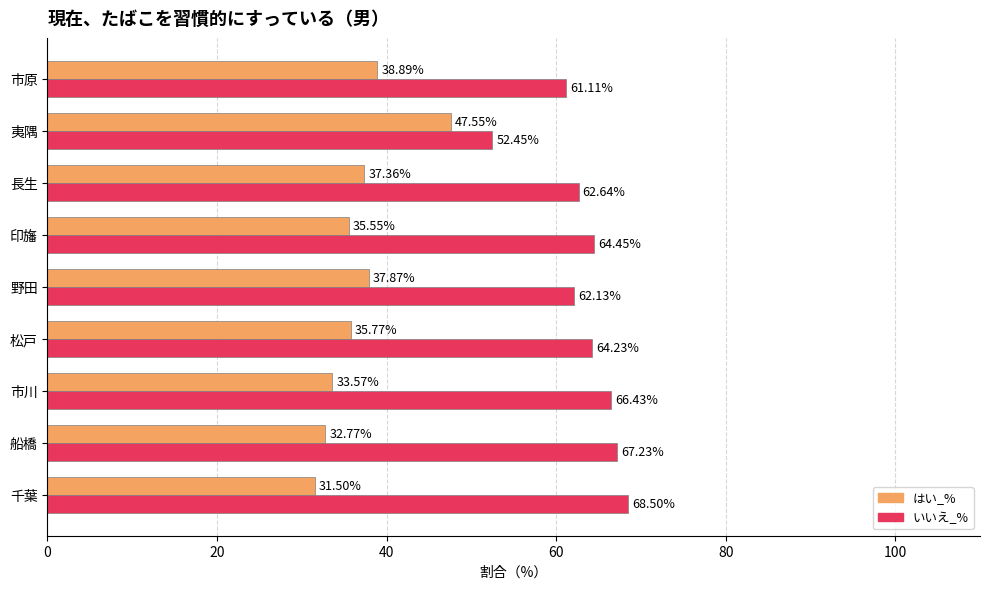

Rank the series at 松戸 from lowest to highest value.

はい_%, いいえ_%